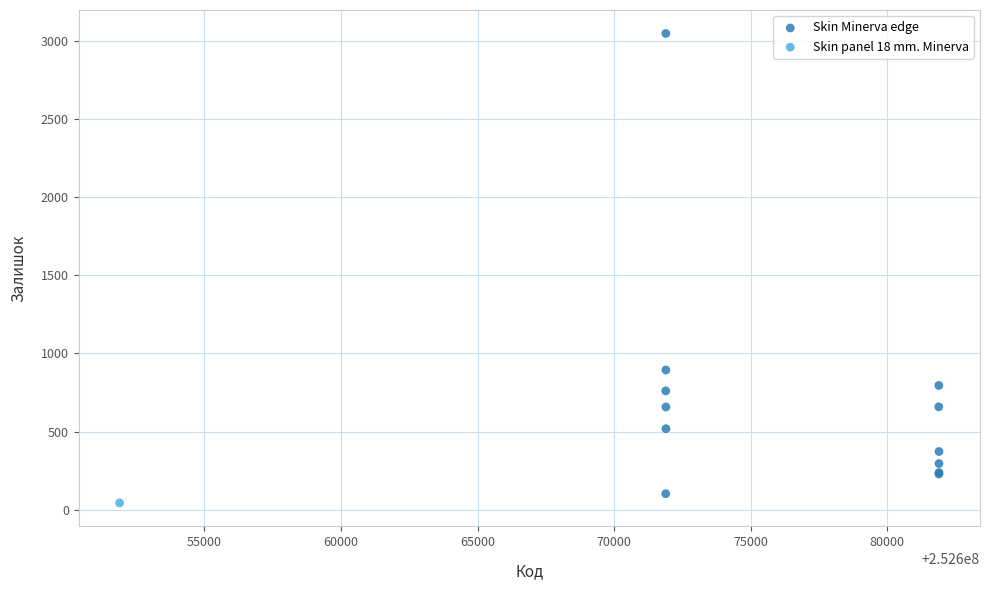

What are all the series names shown in the legend?

Skin Minerva edge, Skin panel 18 mm. Minerva